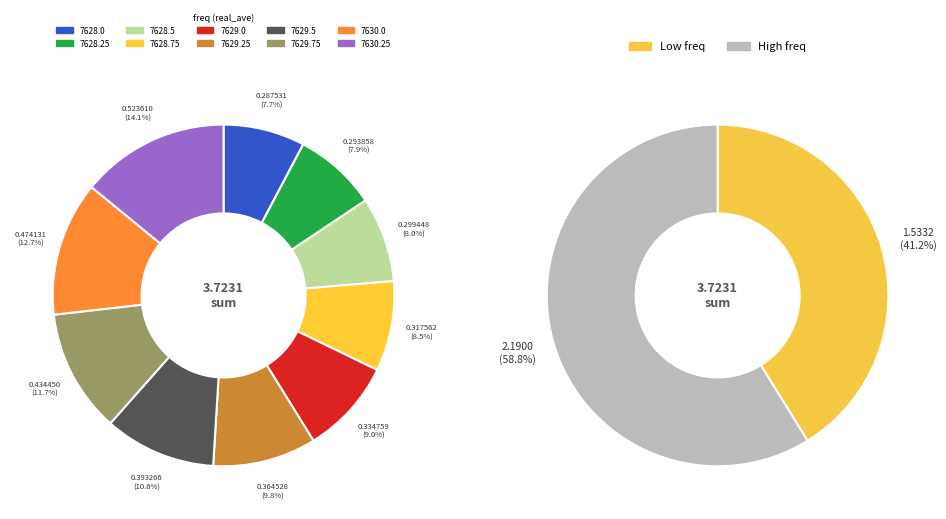

To the nearest percent, what is the combined percentage of 7628.75 and 7629.75?

20%